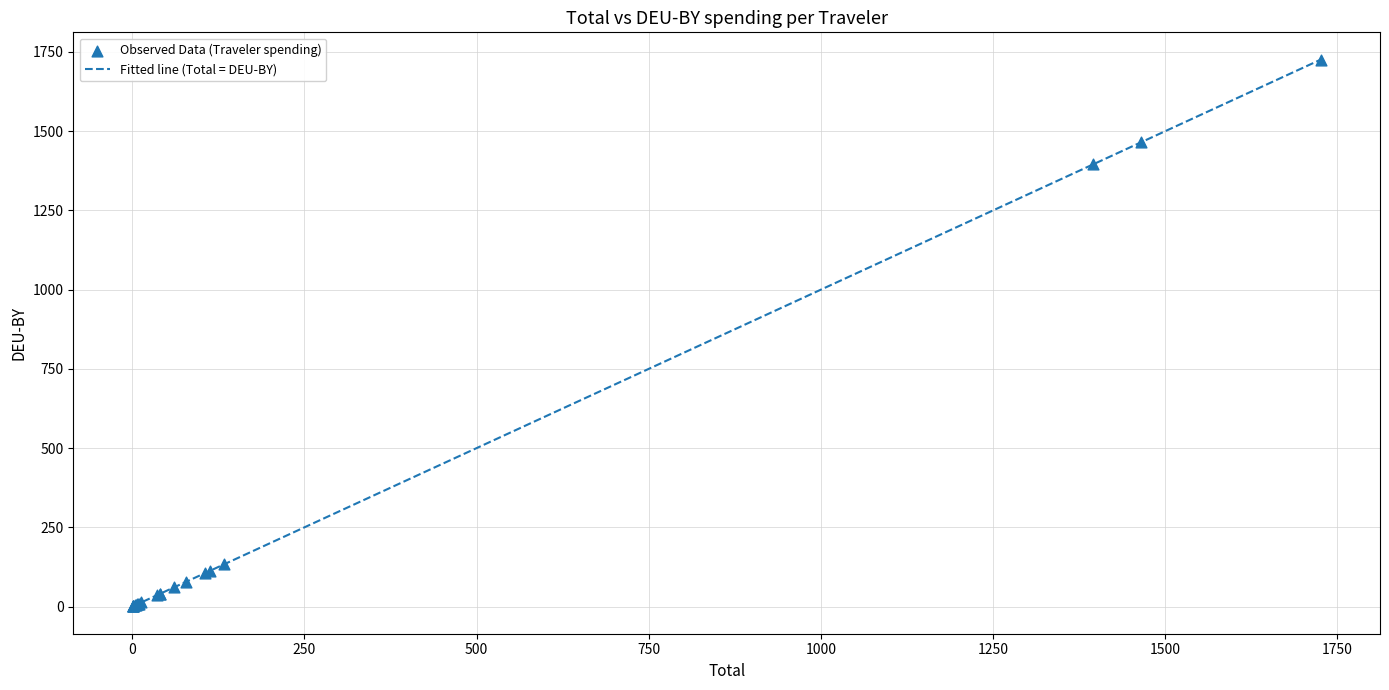

What is the maximum value shown in the chart?

1725.7